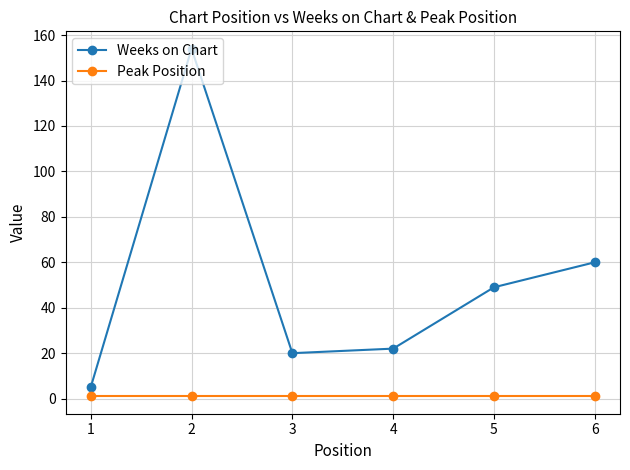

Is the value of Peak Position at 6 greater than the value of Weeks on Chart at 4?

No